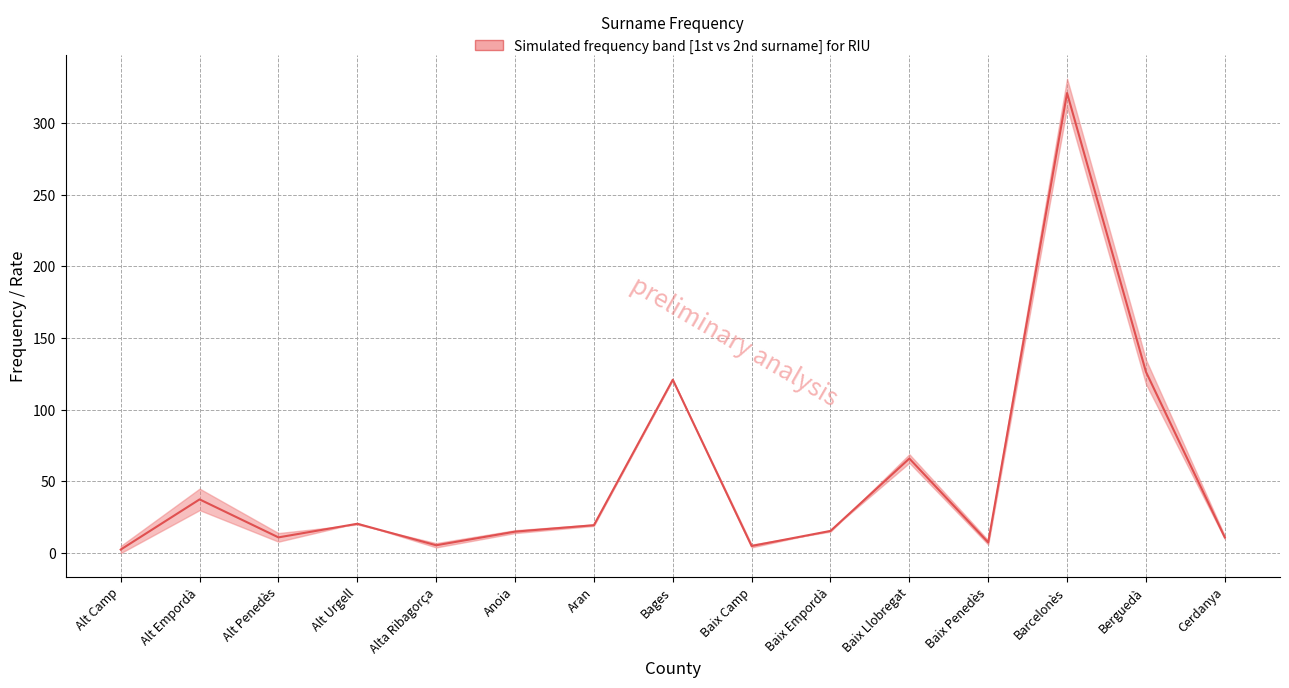

List the labels in order of value, largest first.

Barcelonès, Berguedà, Bages, Baix Llobregat, Alt Empordà, Alt Urgell, Aran, Baix Empordà, Anoia, Alt Penedès, Cerdanya, Baix Penedès, Alta Ribagorça, Baix Camp, Alt Camp